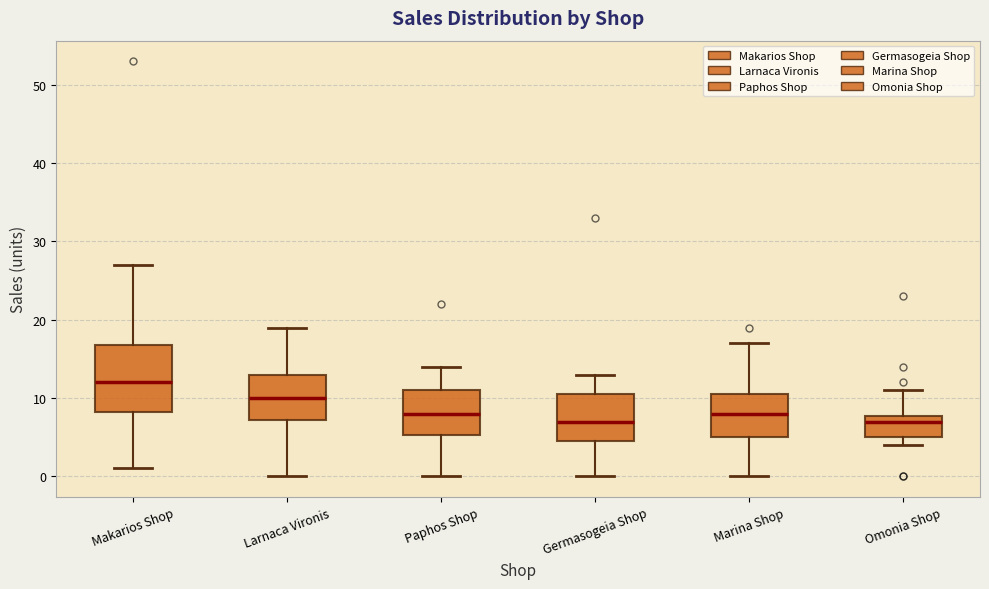

Reading left to right, transcribe this box plot: for each box, give where its median line is, the range the box spans, and where its two whiskers end, as read against the y-axis. The values are not printed on the chart, so give them approximately, as read against the axis.

Makarios Shop: median 12, box 8 to 17, whiskers 1 to 27
Larnaca Vironis: median 10, box 7 to 13, whiskers 0 to 19
Paphos Shop: median 8, box 5 to 11, whiskers 0 to 14
Germasogeia Shop: median 7, box 5 to 11, whiskers 0 to 13
Marina Shop: median 8, box 5 to 11, whiskers 0 to 17
Omonia Shop: median 7, box 5 to 8, whiskers 4 to 11